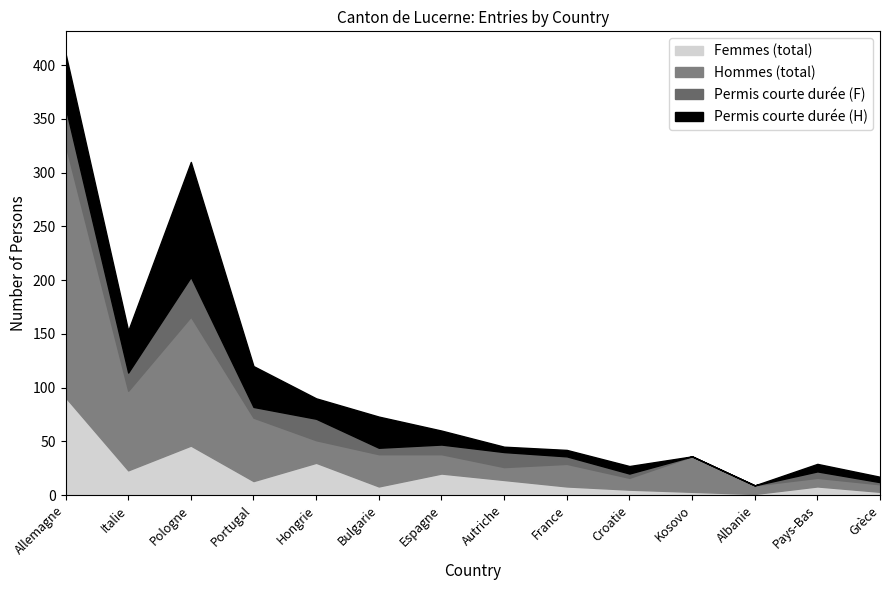

How many categories are shown in the chart?

14